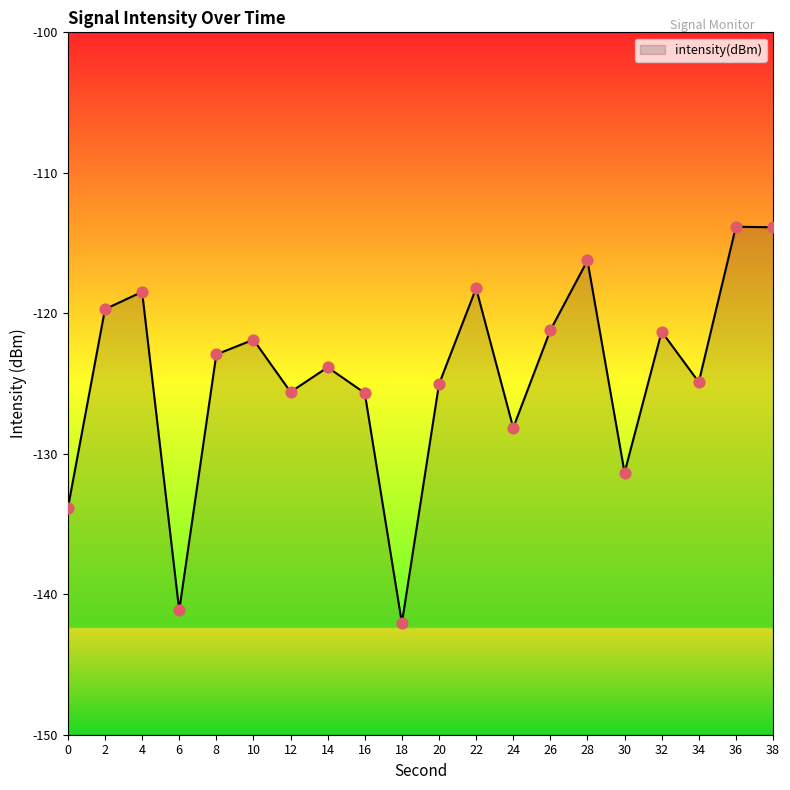

What is the change in value from 14 to 30?

-7.5